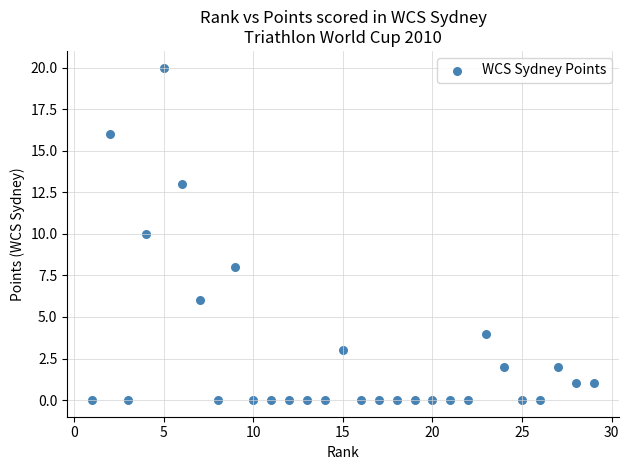

What is the range of X values (max minus min)?

28